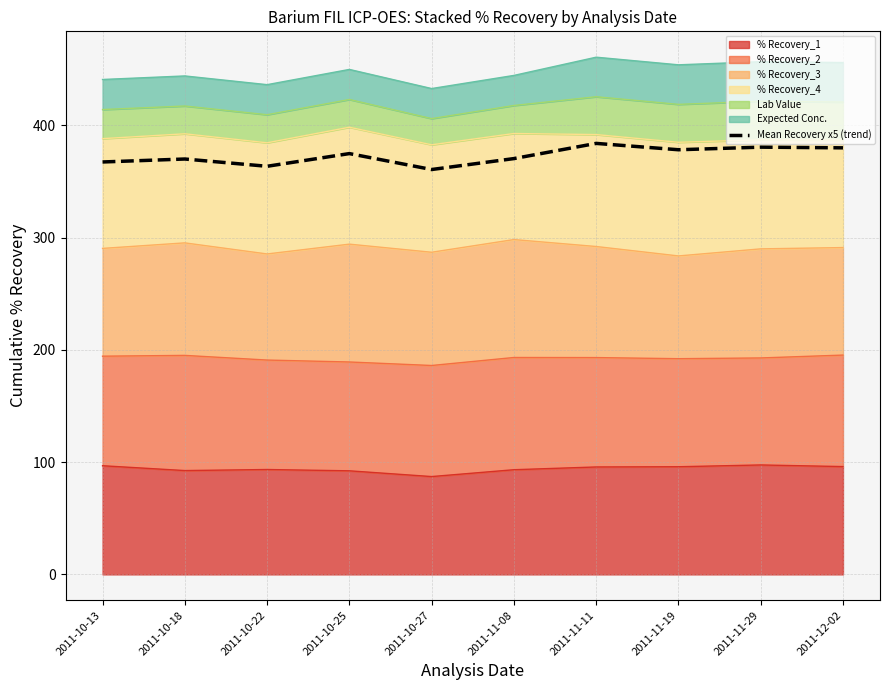

What position from the left is 2011-10-27?

5